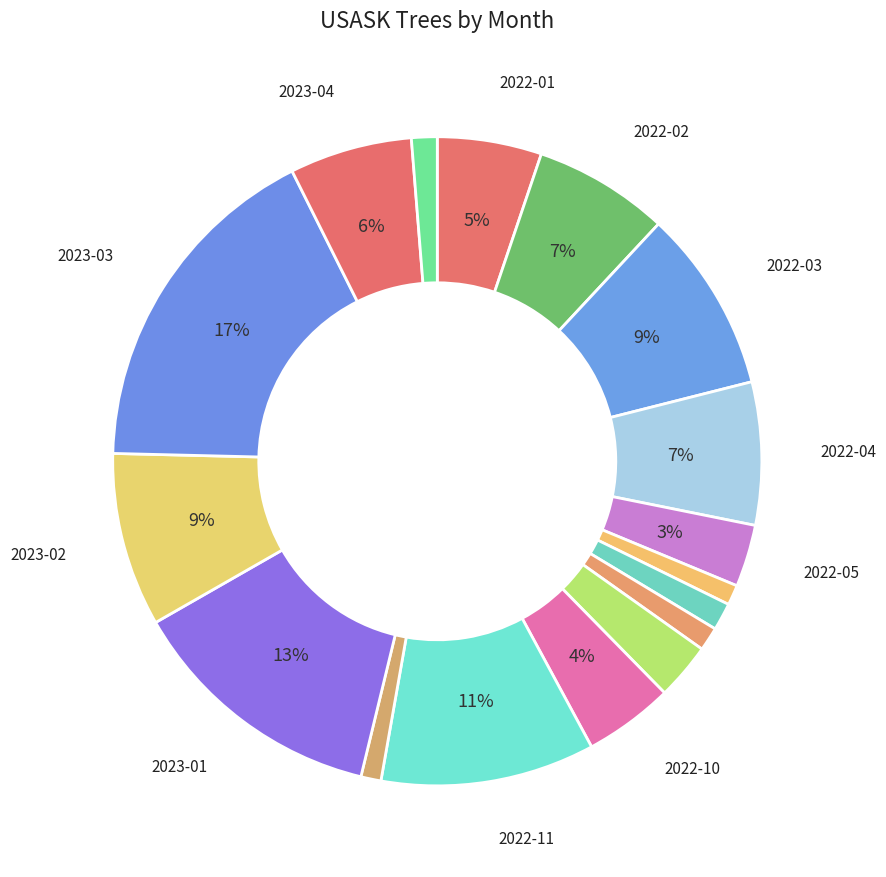

Count the number of slices in the pie.

17